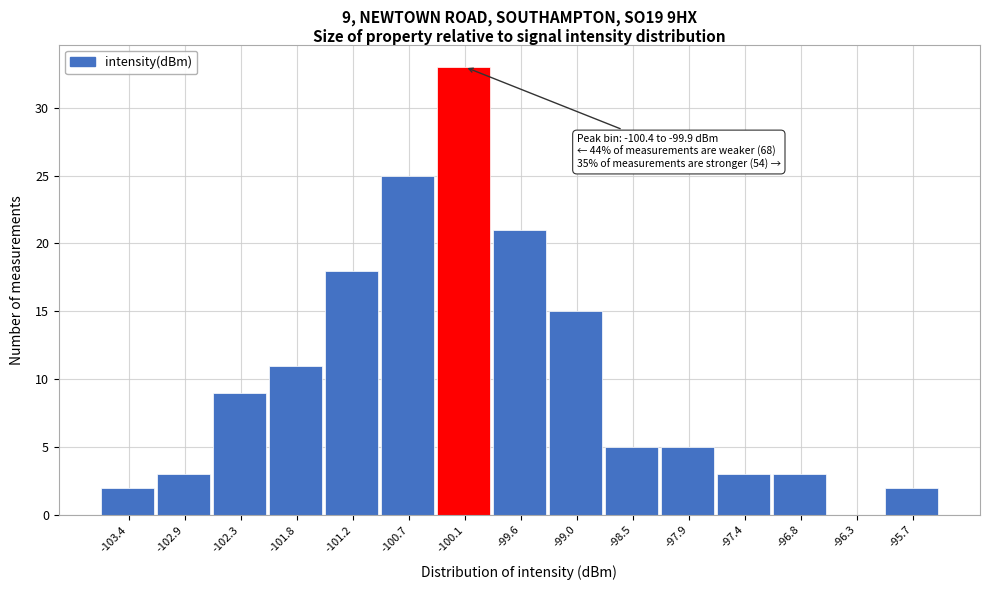

Over which range of the x-axis is the bar tallest?

-100.4 to -99.9